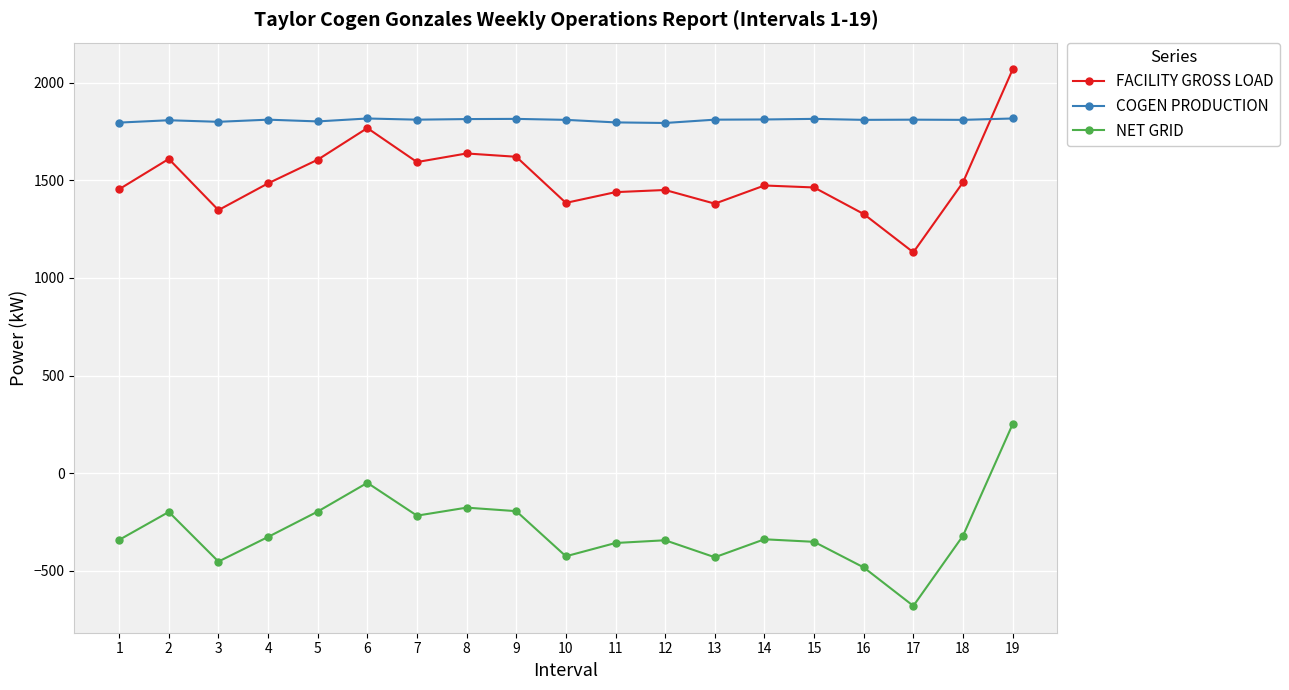

What is the approximate value of NET GRID at 7, to the nearest 100?

-200